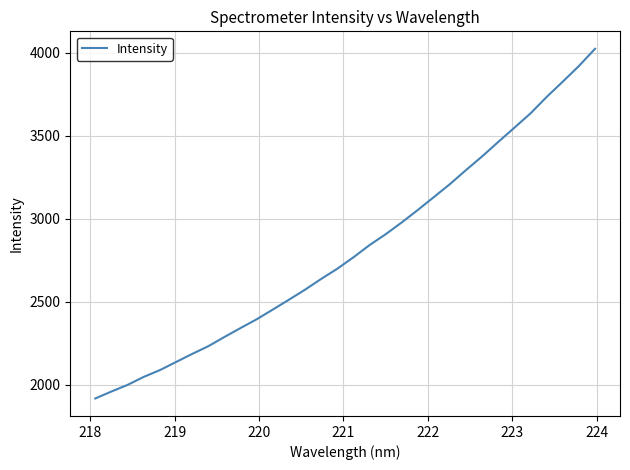

What is the greatest value displayed?

4023.2